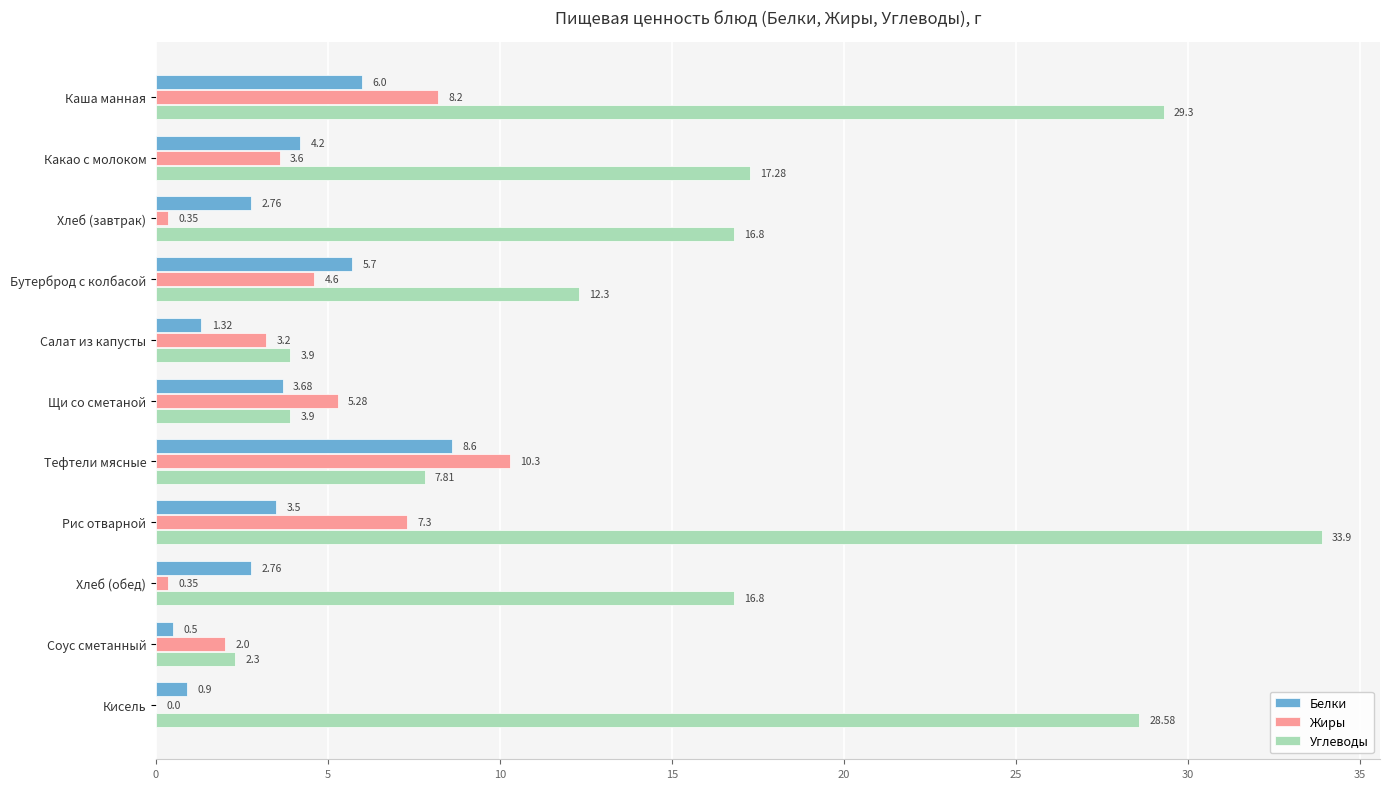

At which category is the sum across all series the highest?

Рис отварной